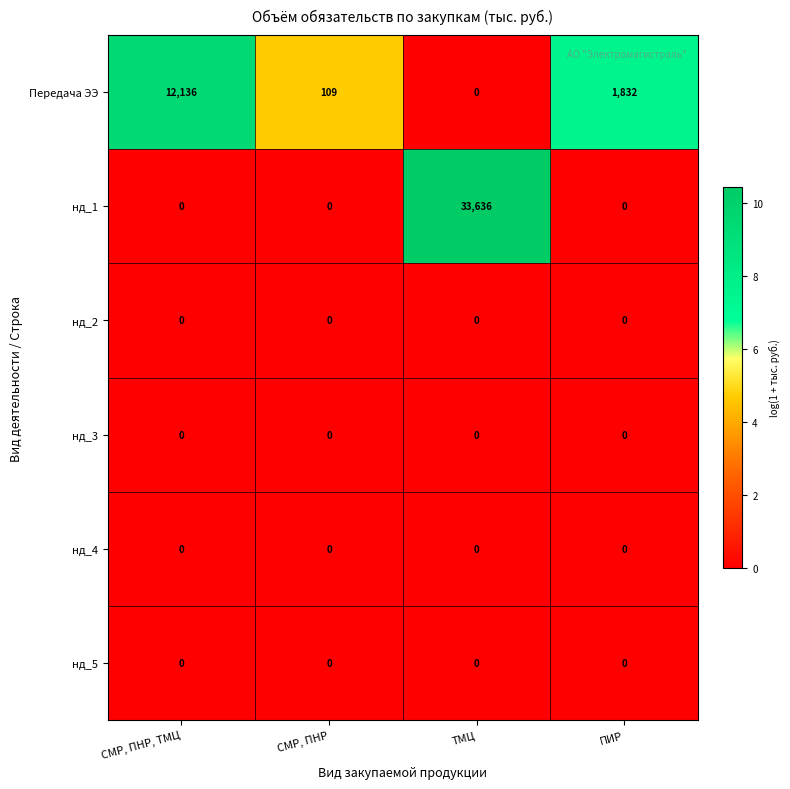

Reading left to right, transcribe all the data shown in this chart.

Передача ЭЭ: СМР, ПНР, ТМЦ=12136	СМР, ПНР=109	ТМЦ=0	ПИР=1832
нд_1: СМР, ПНР, ТМЦ=0	СМР, ПНР=0	ТМЦ=33636	ПИР=0
нд_2: СМР, ПНР, ТМЦ=0	СМР, ПНР=0	ТМЦ=0	ПИР=0
нд_3: СМР, ПНР, ТМЦ=0	СМР, ПНР=0	ТМЦ=0	ПИР=0
нд_4: СМР, ПНР, ТМЦ=0	СМР, ПНР=0	ТМЦ=0	ПИР=0
нд_5: СМР, ПНР, ТМЦ=0	СМР, ПНР=0	ТМЦ=0	ПИР=0